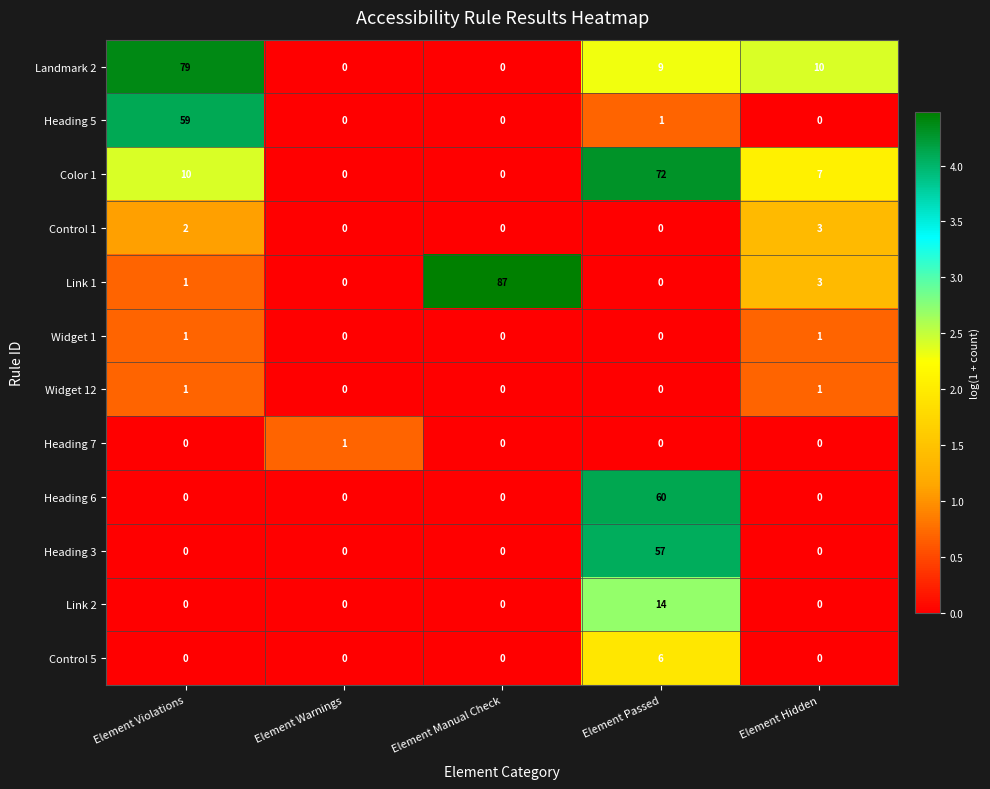

What is the sum of the Control 5 values at Element Hidden and Element Passed?

6